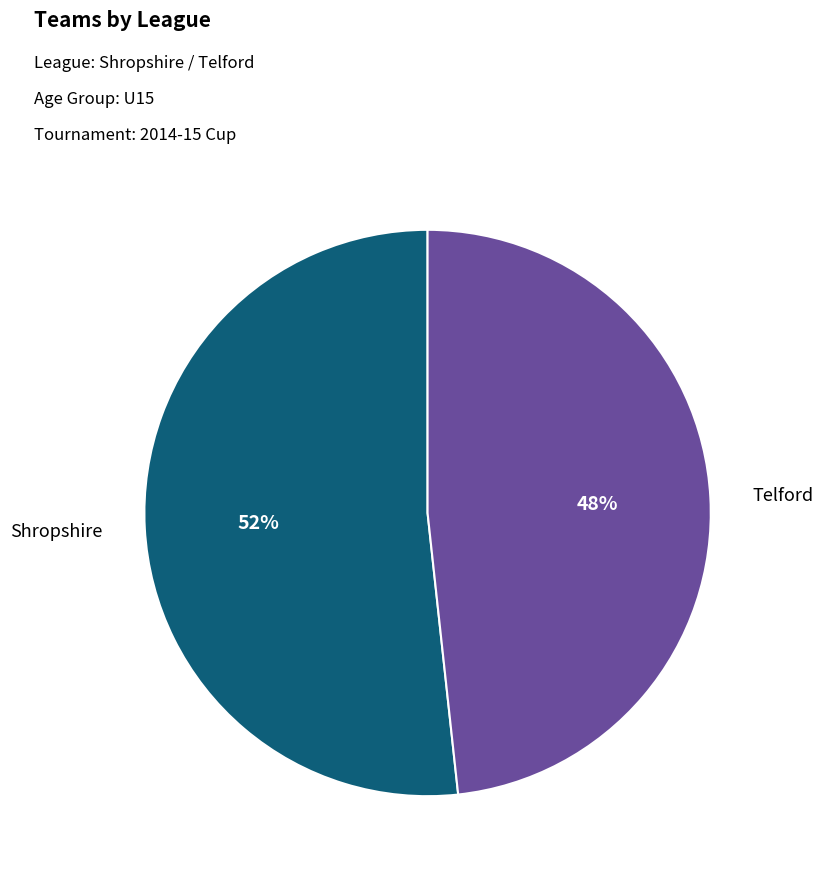

Is there a majority slice in this chart?

Yes